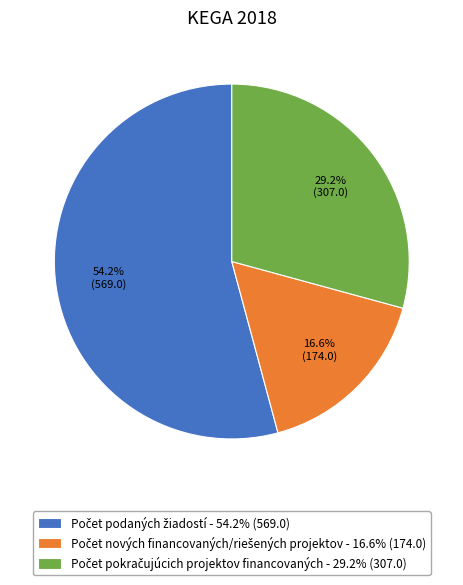

Does any single category account for the majority?

Yes